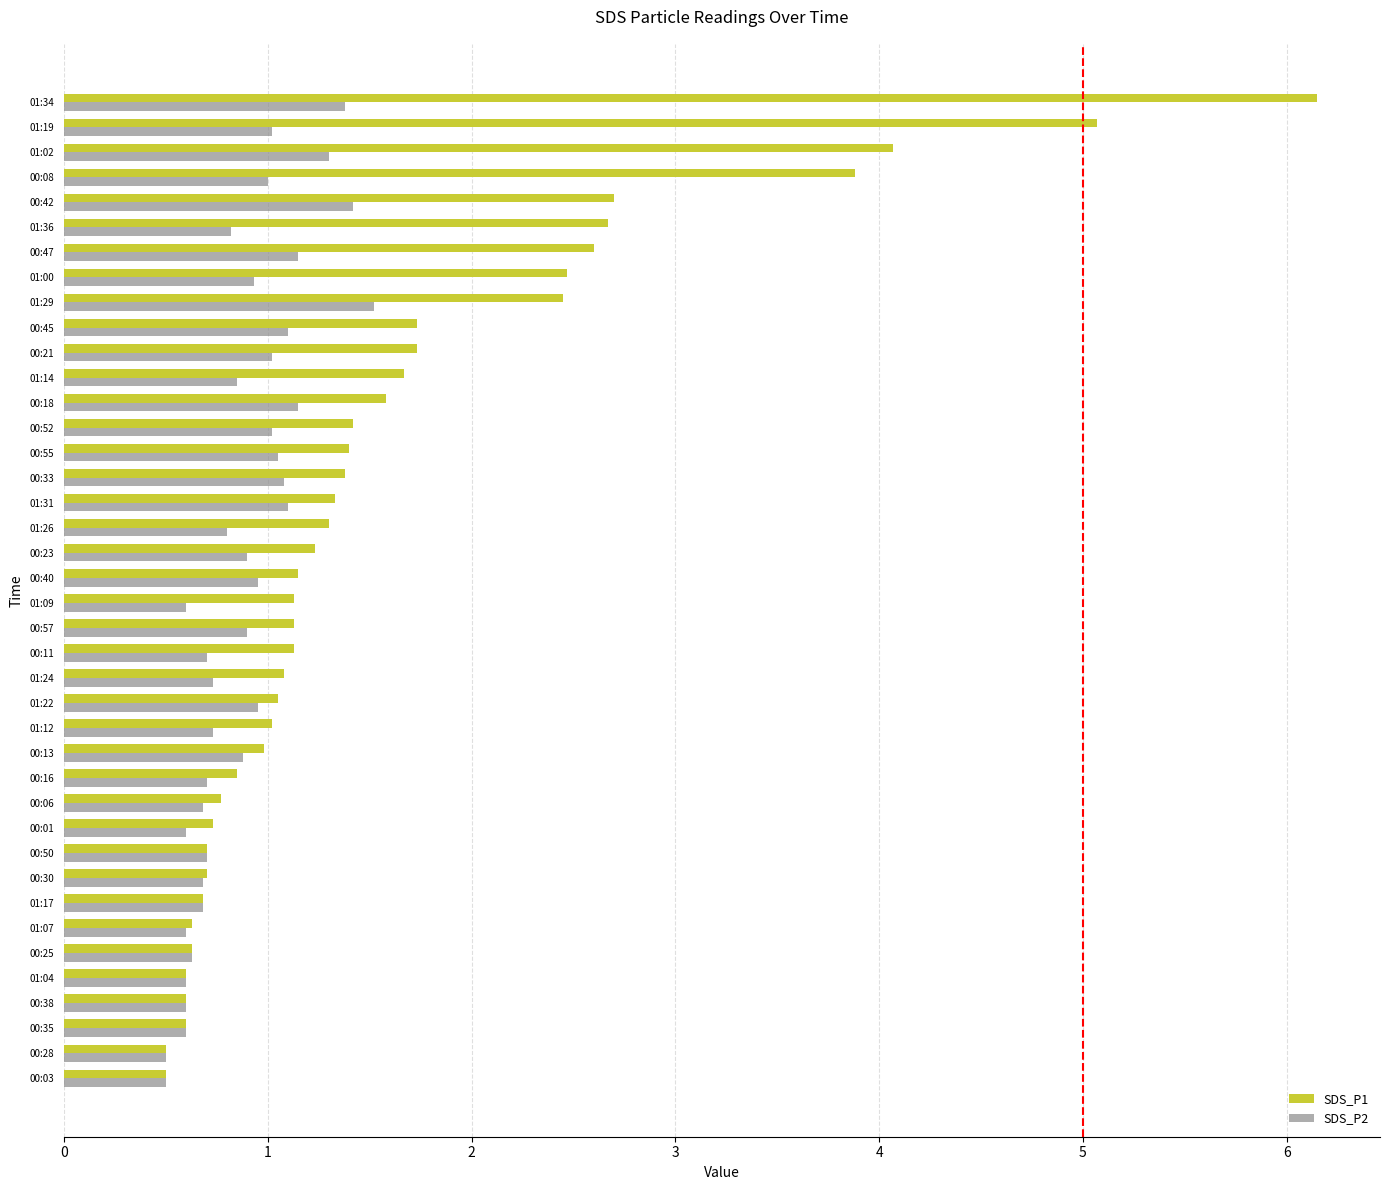

What is the highest value of the SDS_P2 series?

1.5